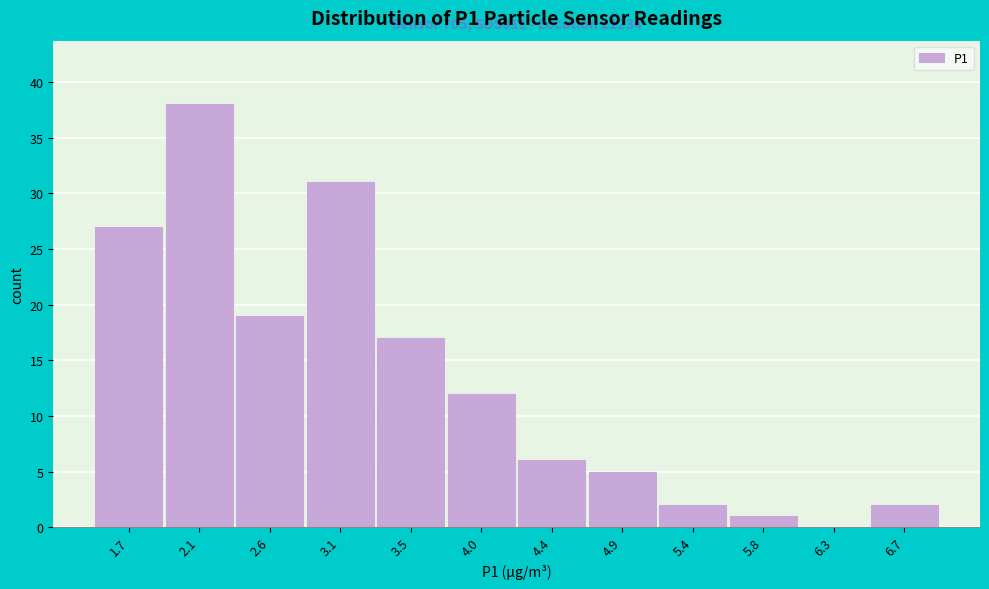

Reading right to left, list all the values displayed in this chart.

6.7=2	6.3=0	5.8=1	5.4=2	4.9=5	4.4=6	4.0=12	3.5=17	3.1=31	2.6=19	2.1=38	1.7=27